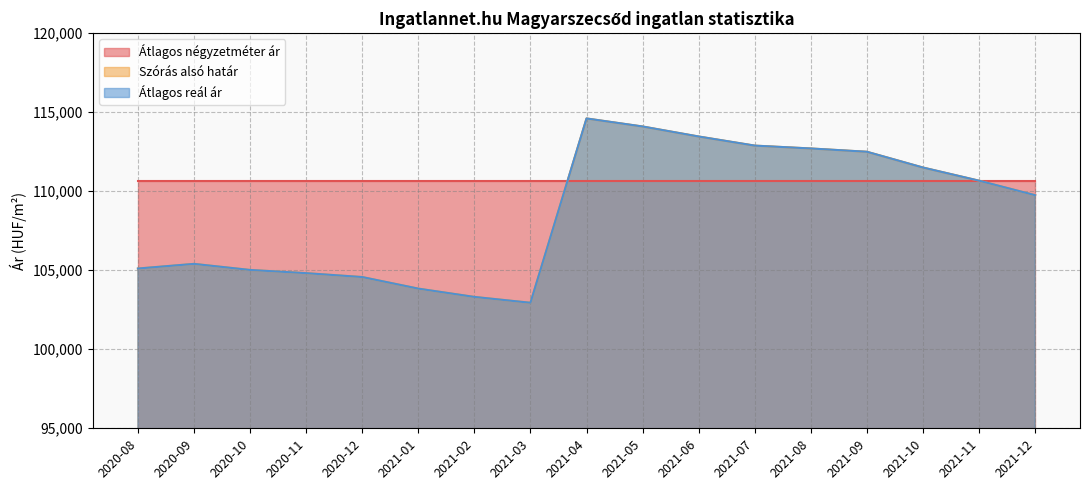

Which series has the largest range (max minus min)?

Szórás alsó határ